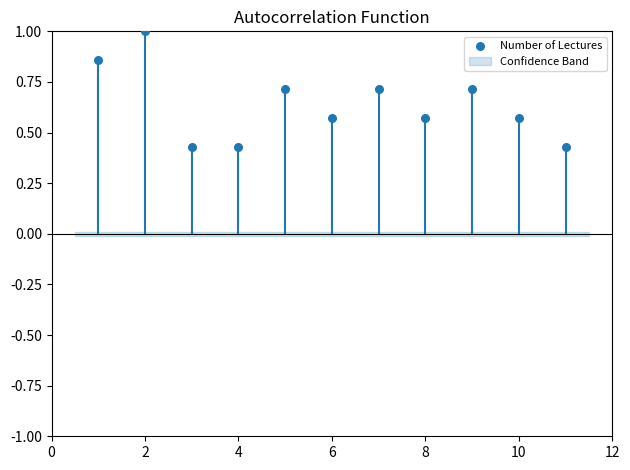

What is the average X value?

6.0